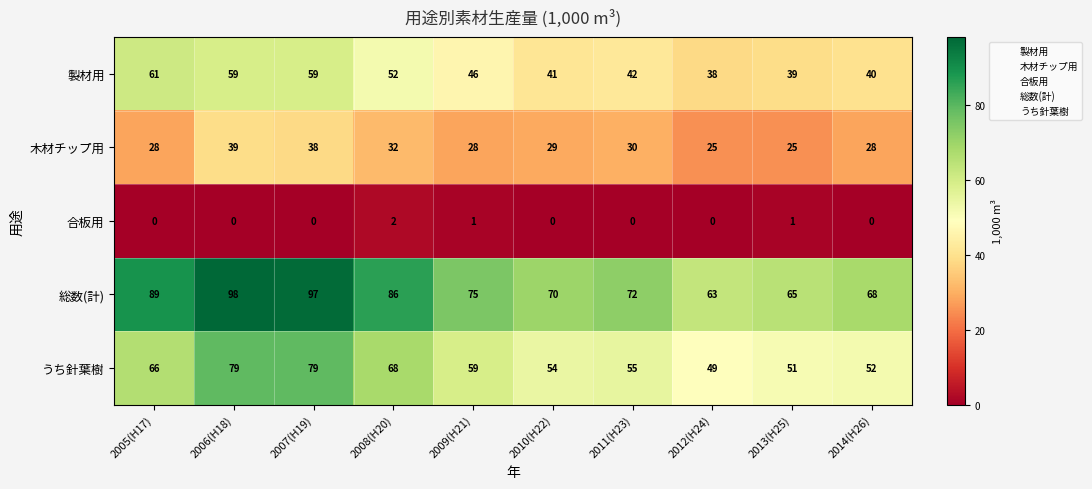

List the series in order of their overall mean, highest first.

総数(計), うち針葉樹, 製材用, 木材チップ用, 合板用